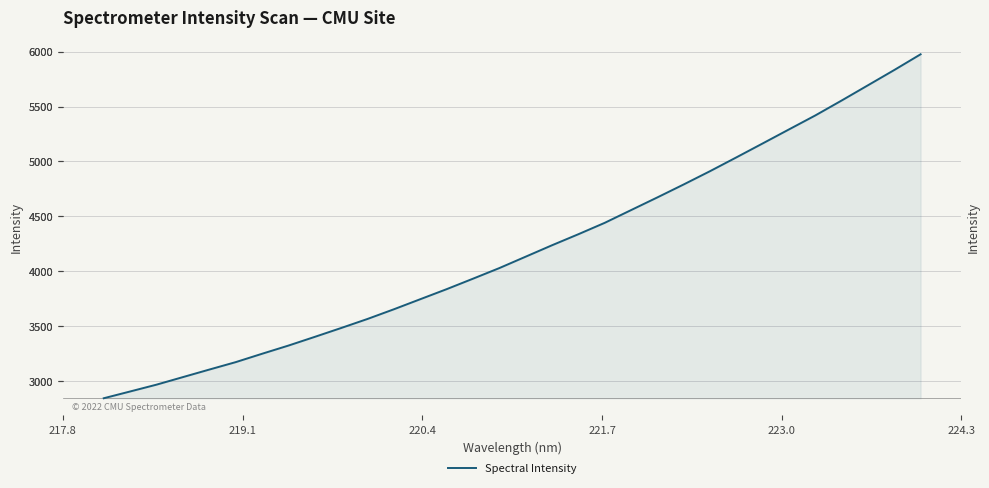

Does the chart have visible grid lines?

Yes